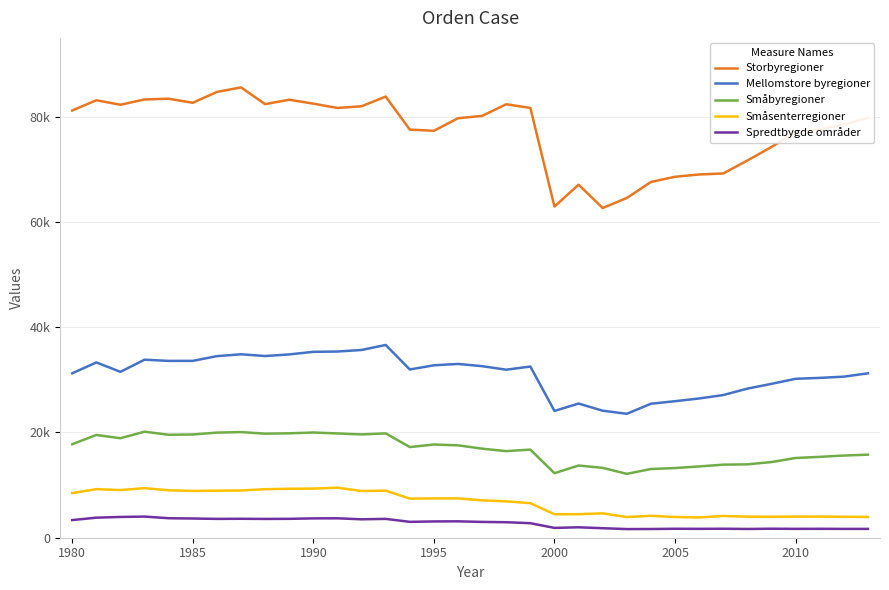

What is the label of the 34th point from the right?

1980